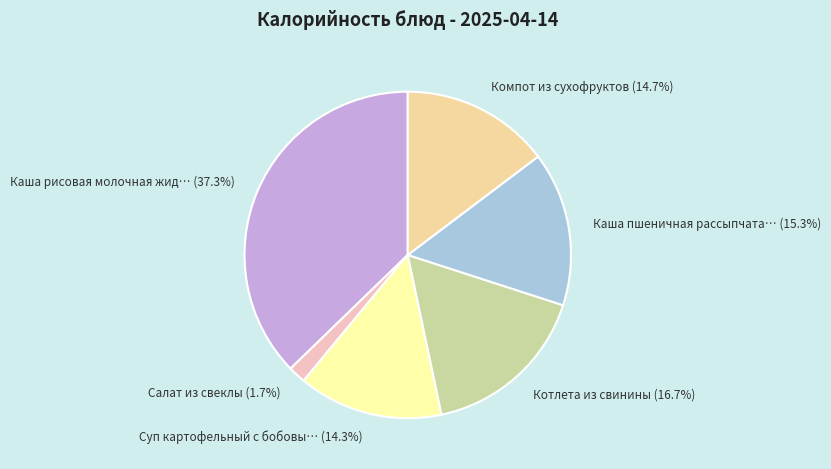

Does any single category account for the majority?

No